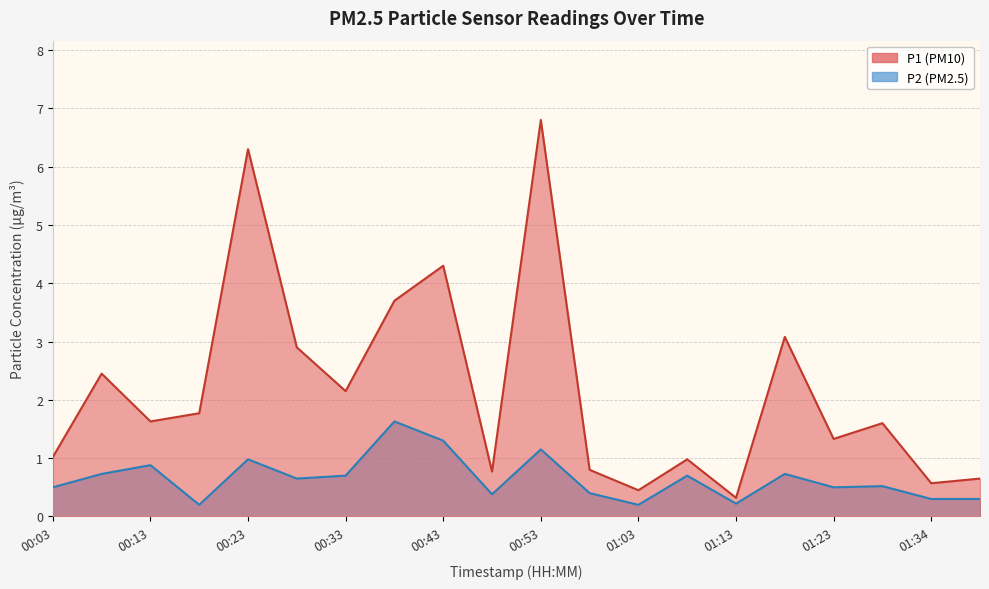

How many values in the P1 series are below 1?

7